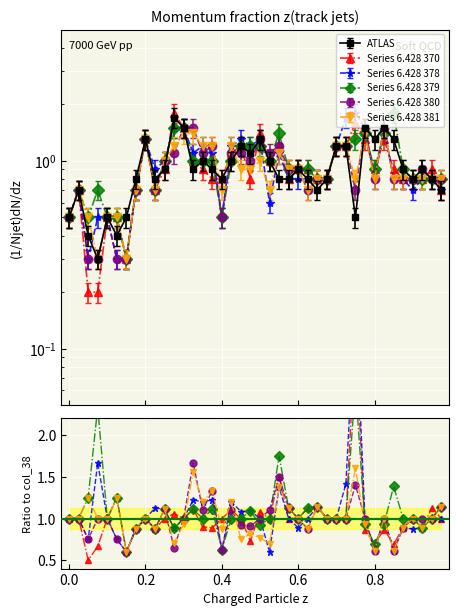

True or false: col_38 has more than 1 interior local peaks.

True